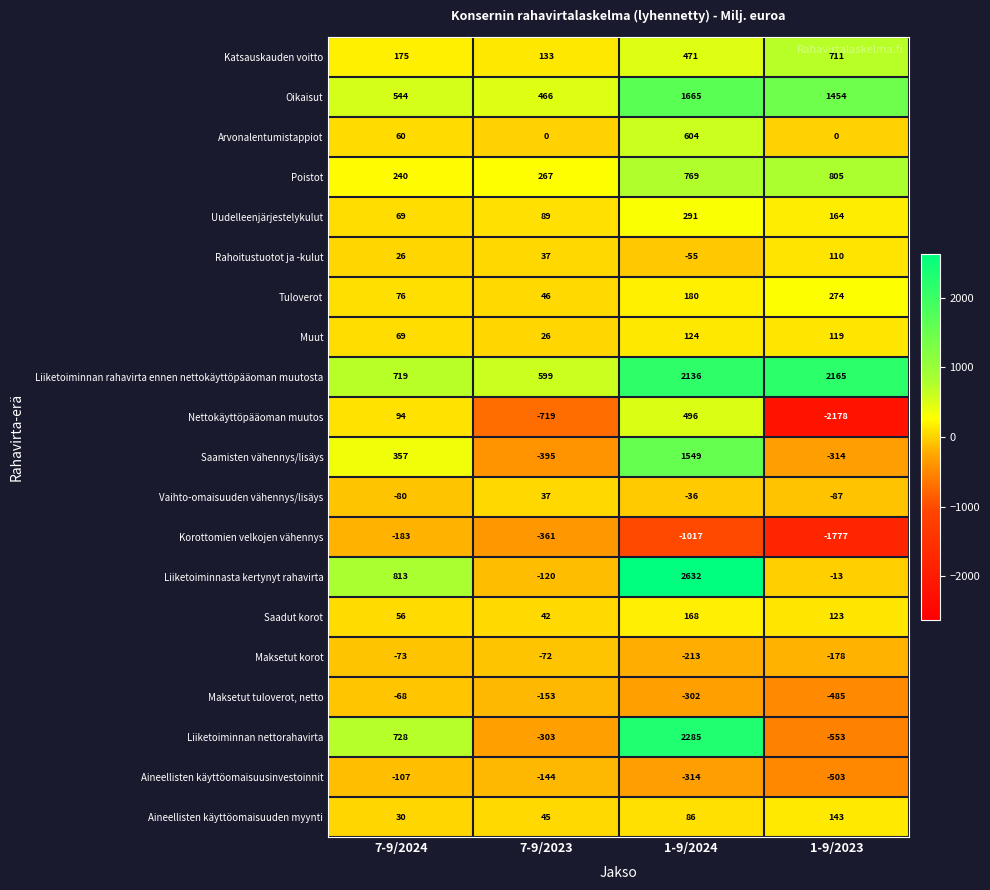

Count the number of data series in this chart.

20